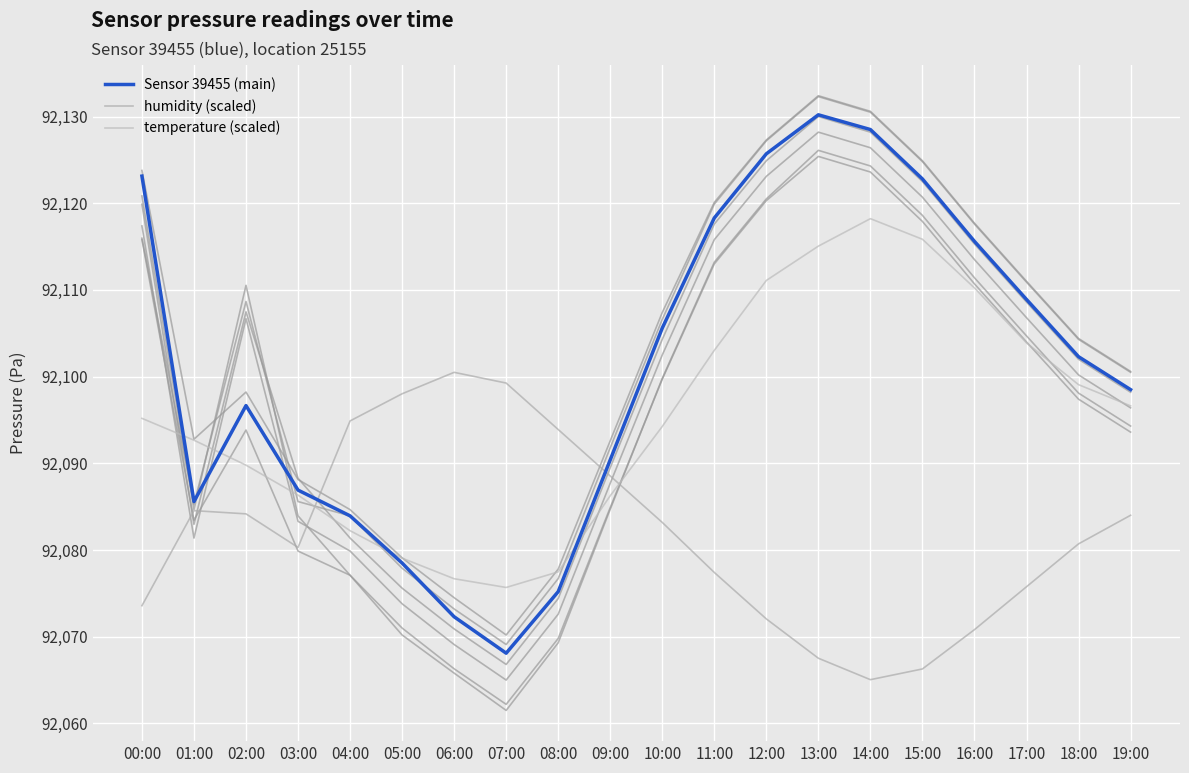

Is it true that temperature (scaled) equals 127441.0 at 01:00?

False